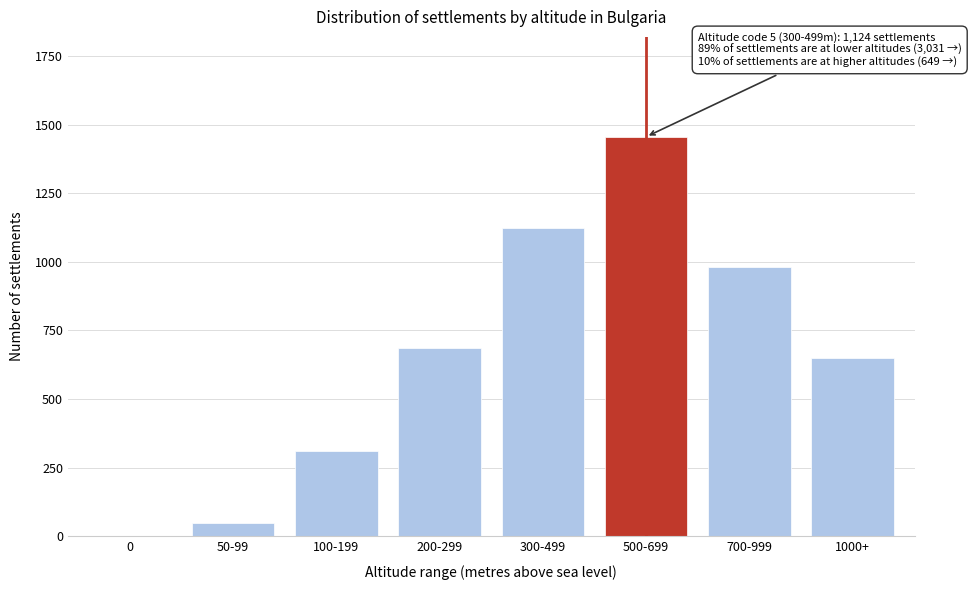

Reading left to right, transcribe all the data shown in this chart.

0=0	50-99=48	100-199=312	200-299=687	300-499=1124	500-699=1456	700-999=983	1000+=649